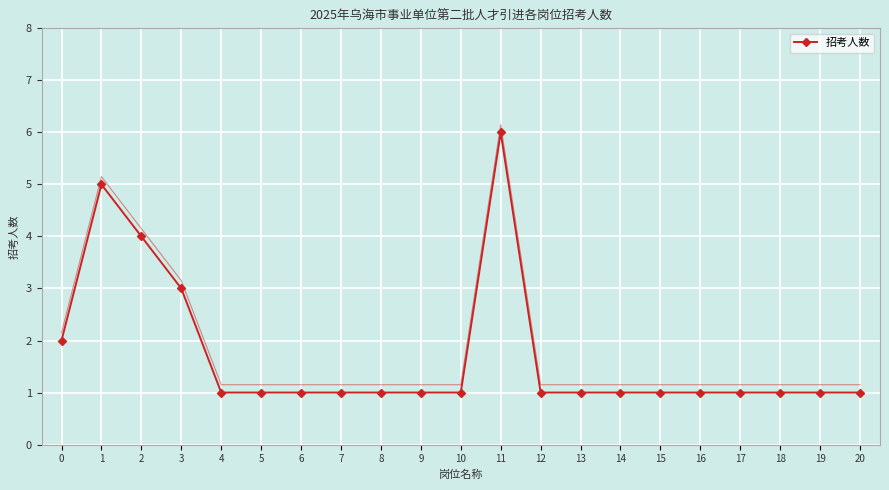

What is the value of the 6th point from the left?

1